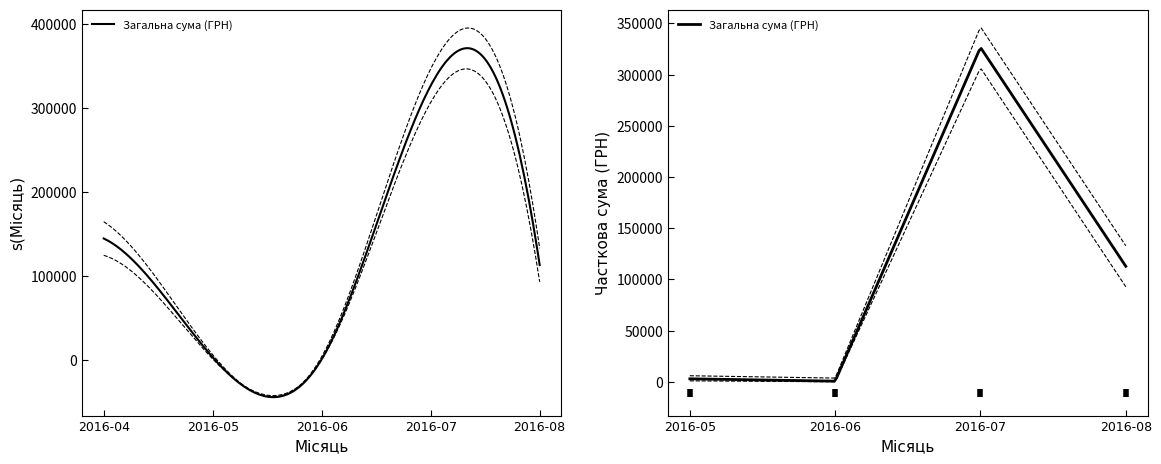

True or false: there are more than 0 points higher than both neighbors.

True